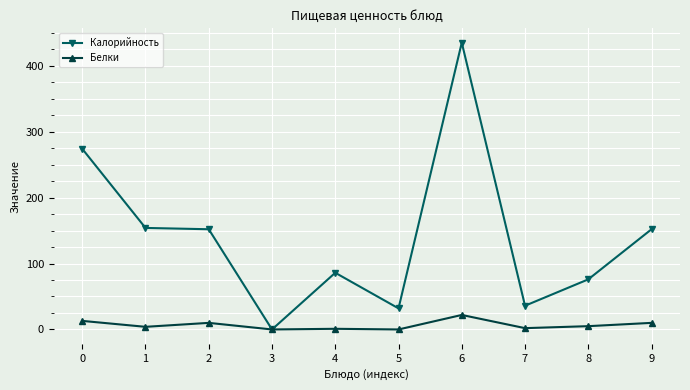

Is the value of Калорийность at 2 greater than the value of Белки at 1?

Yes